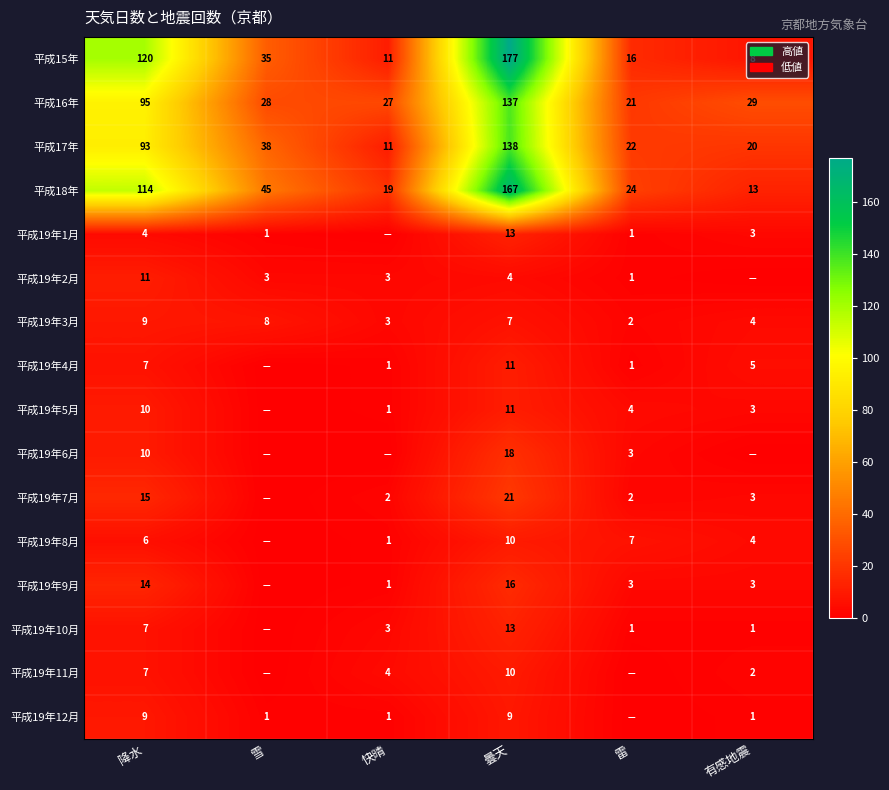

The 平成18年 series shows 45 at 雪. True or false?

True